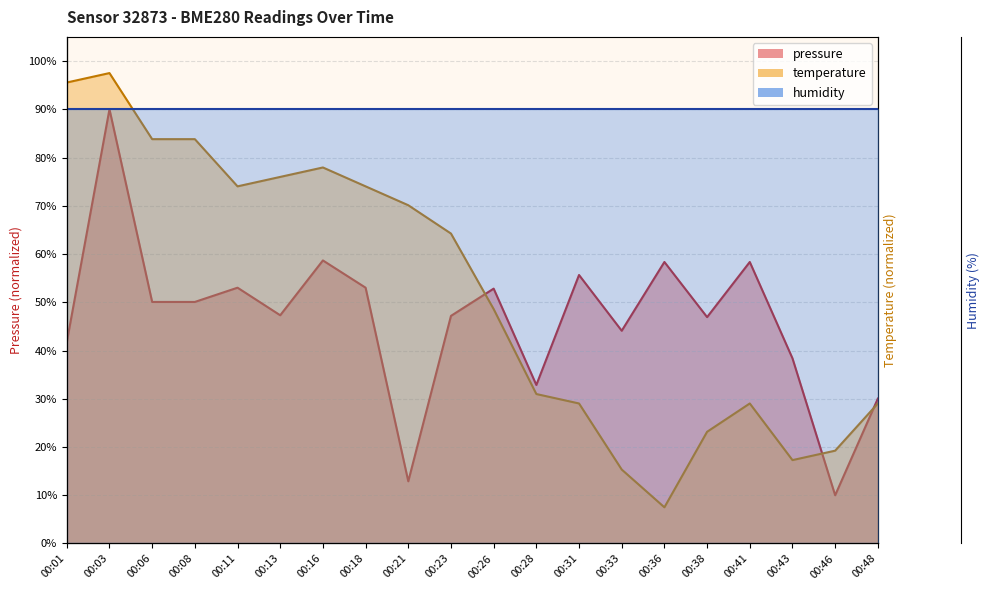

Which series has the largest range (max minus min)?

temperature